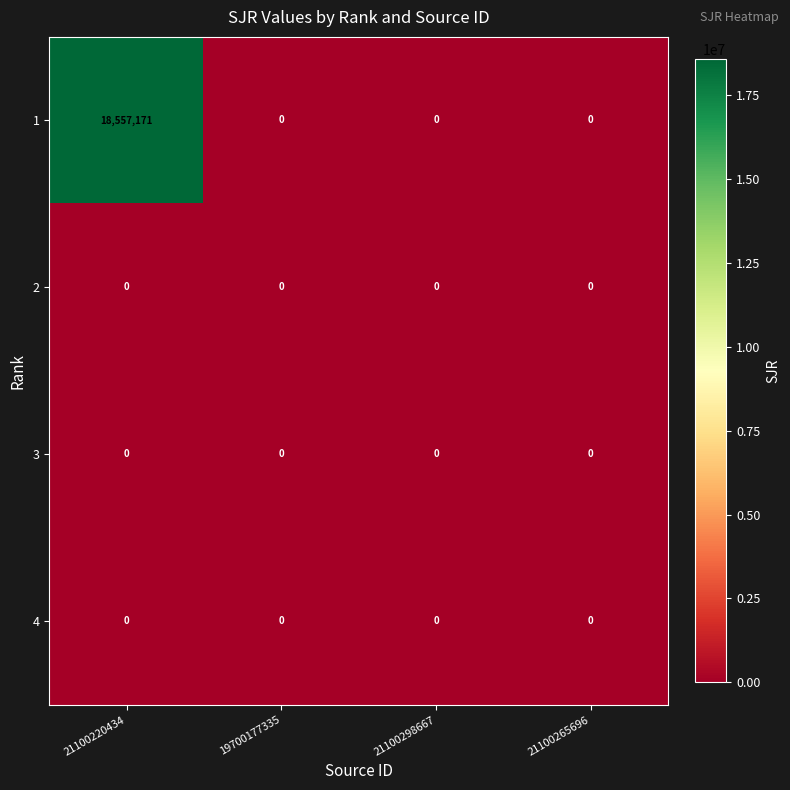

Which series has the largest total across all categories?

1